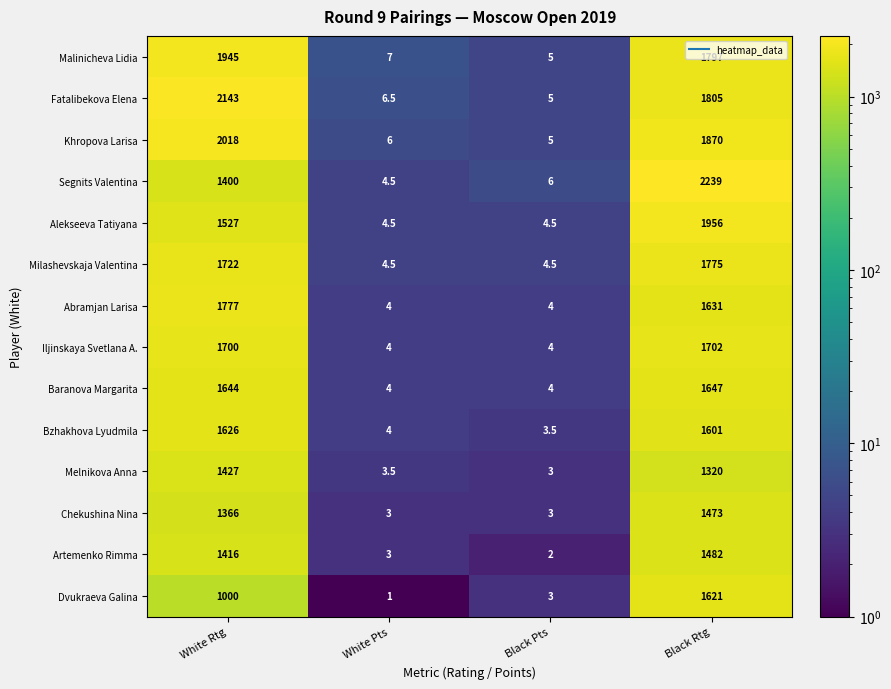

List the series in order of their peak value, lowest first.

Melnikova Anna, Chekushina Nina, Artemenko Rimma, Dvukraeva Galina, Bzhakhova Lyudmila, Baranova Margarita, Iljinskaya Svetlana A., Milashevskaja Valentina, Abramjan Larisa, Malinicheva Lidia, Alekseeva Tatiyana, Khropova Larisa, Fatalibekova Elena, Segnits Valentina